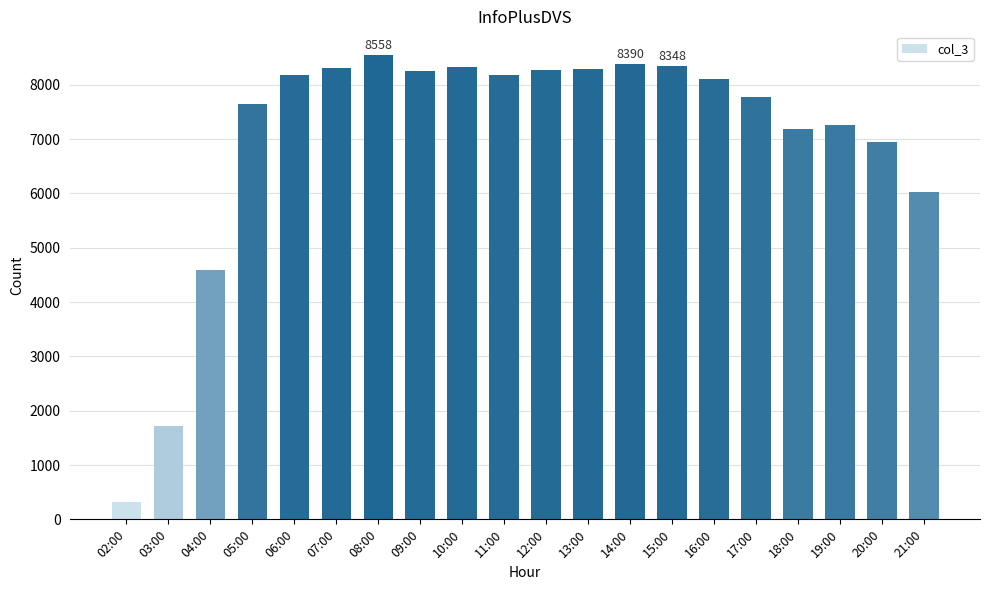

The value at 18:00 is 9465. True or false?

False